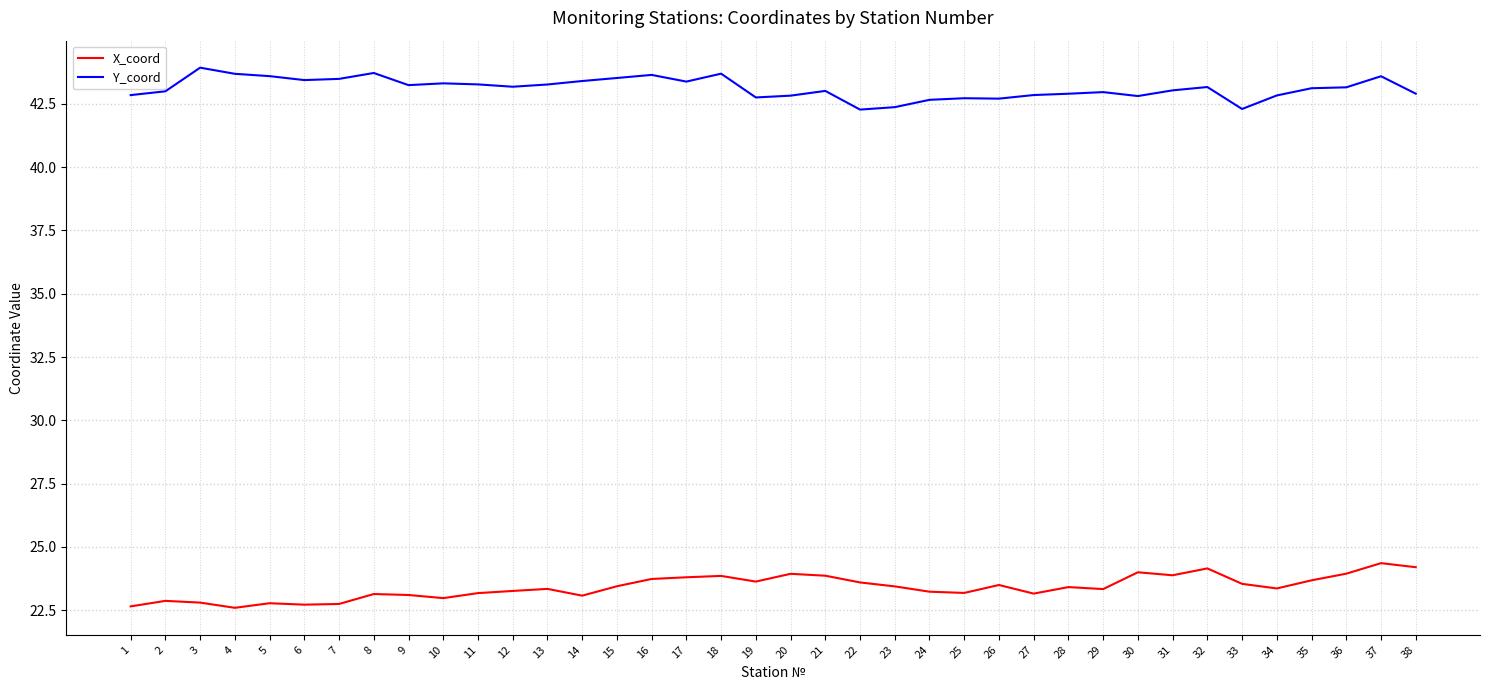

The Y_coord series shows 43.0 at 2. True or false?

True